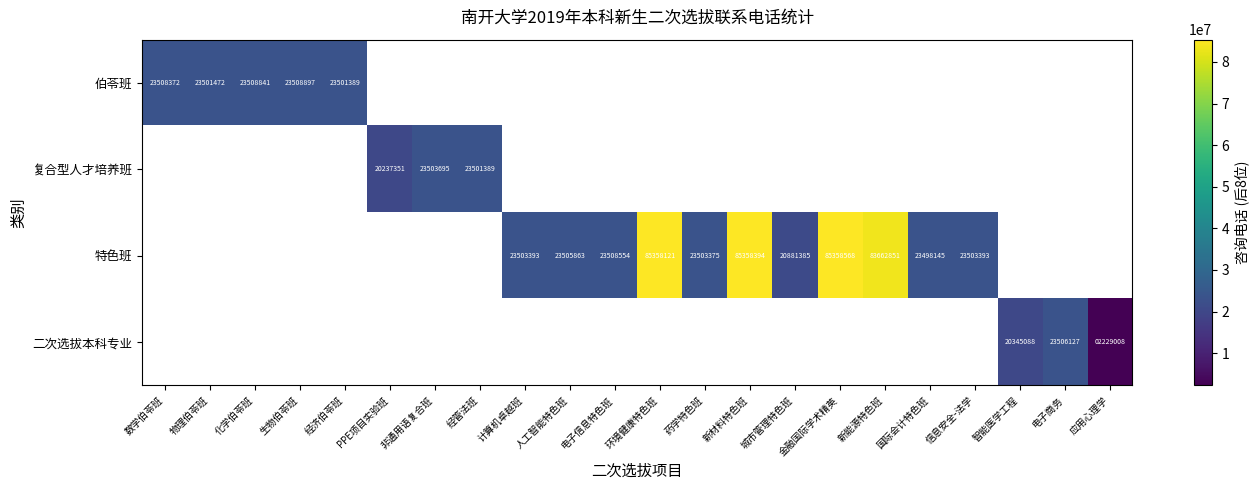

True or false: 特色班 has a value of 23503375 at 药学特色班.

True